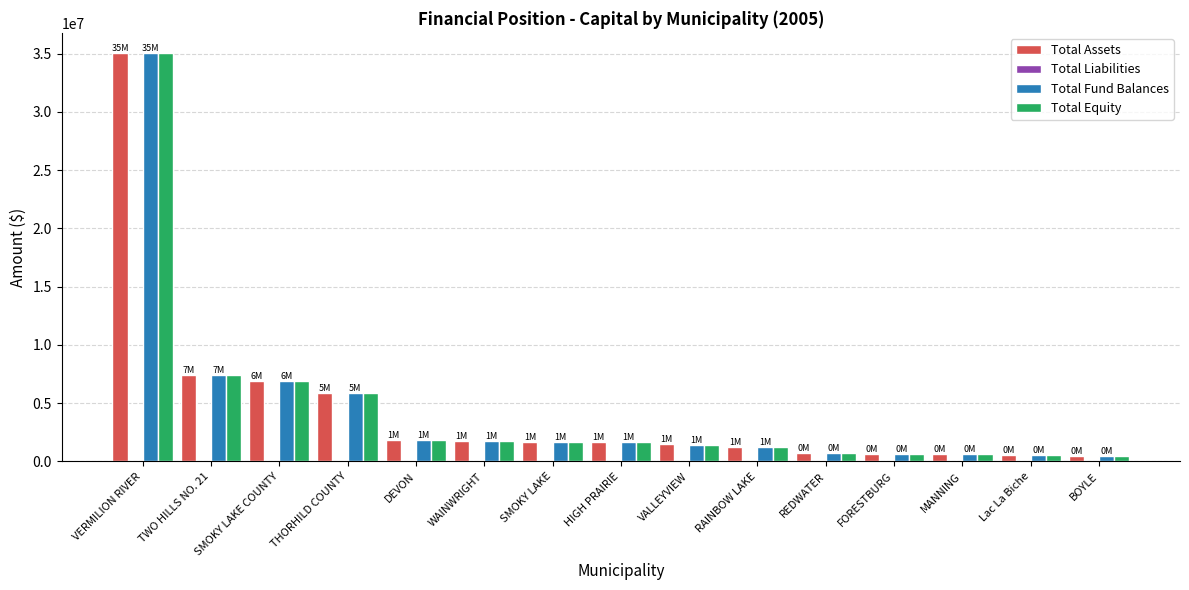

Is the value of Total Fund Balances at REDWATER greater than the value of Total Equity at VERMILION RIVER?

No